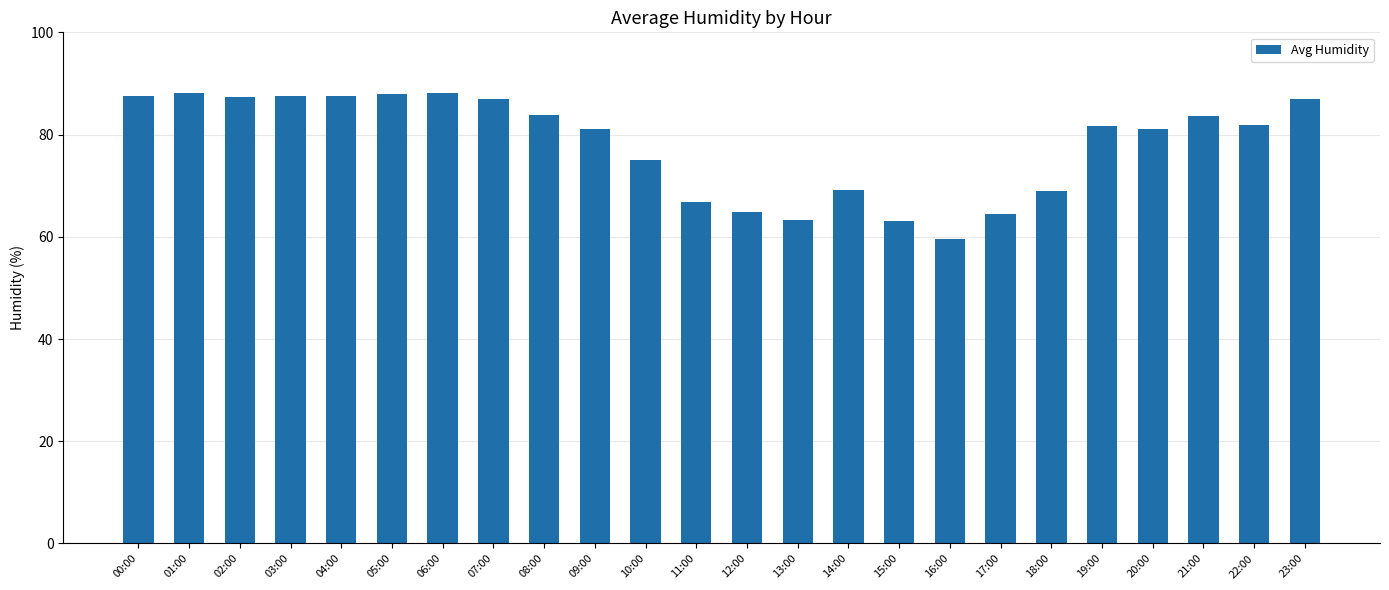

What is the label of the 24th bar from the left?

23:00